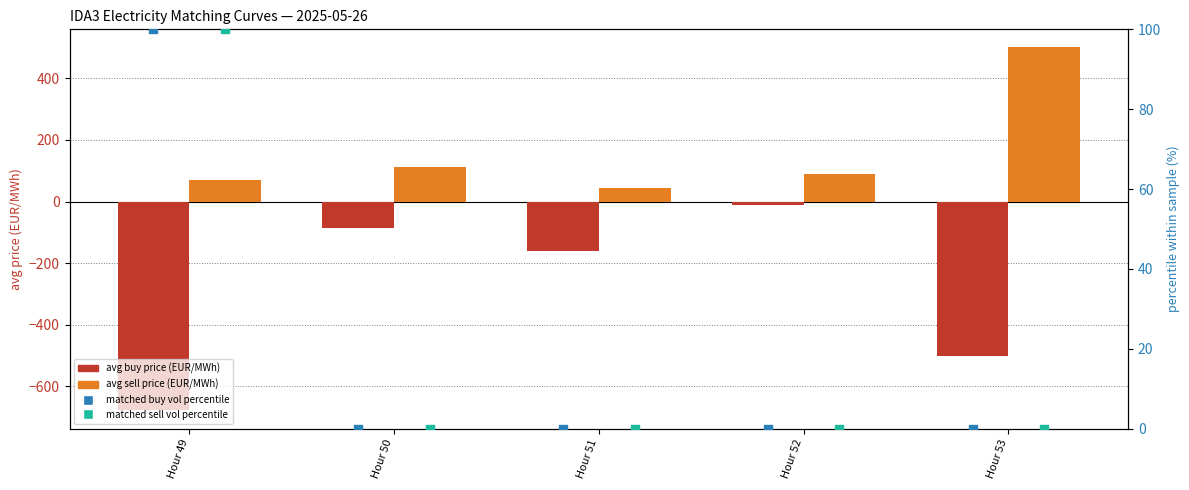

What are all the series names shown in the legend?

avg buy price (EUR/MWh), avg sell price (EUR/MWh), matched buy vol percentile, matched sell vol percentile